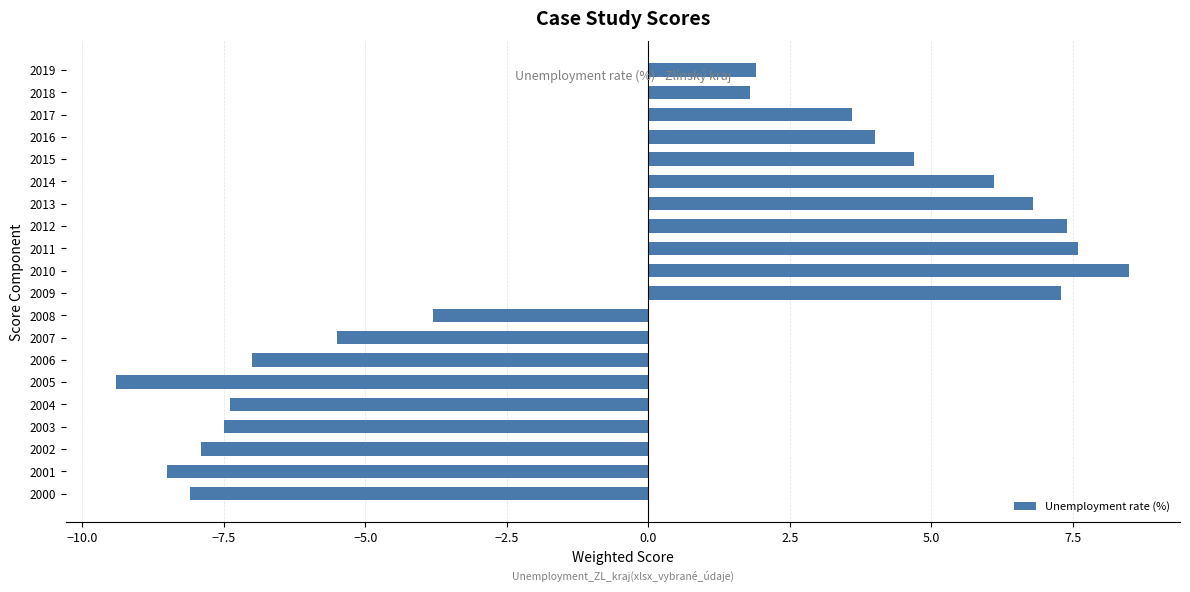

What is the approximate value at 2011?

7.6